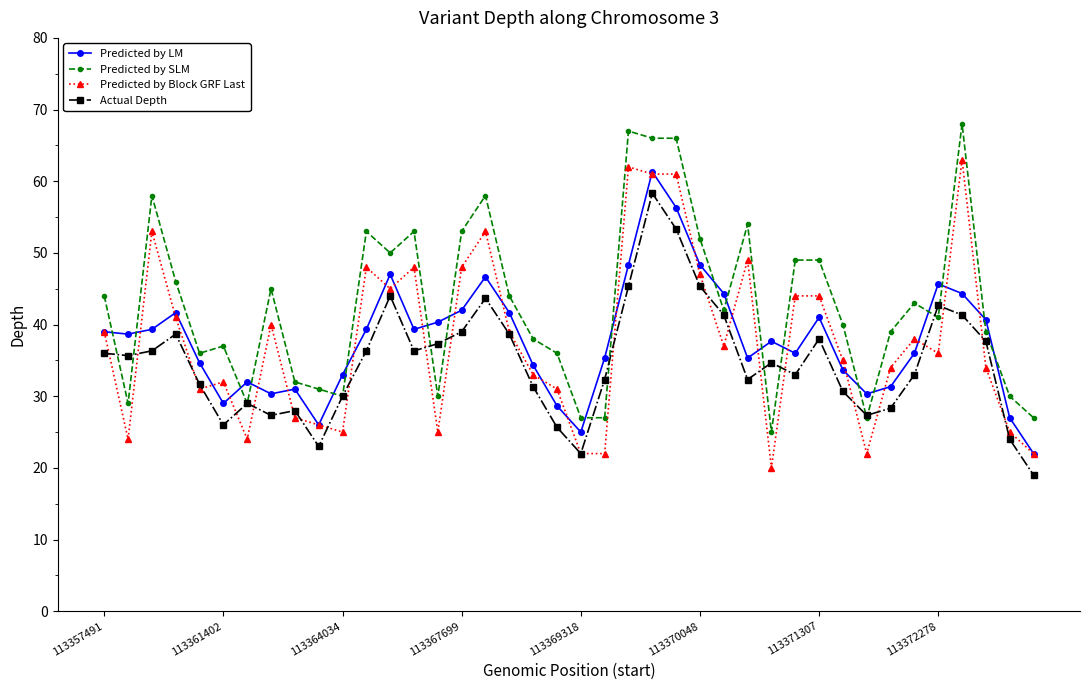

What is the minimum value for Predicted by Block GRF Last?

20.0